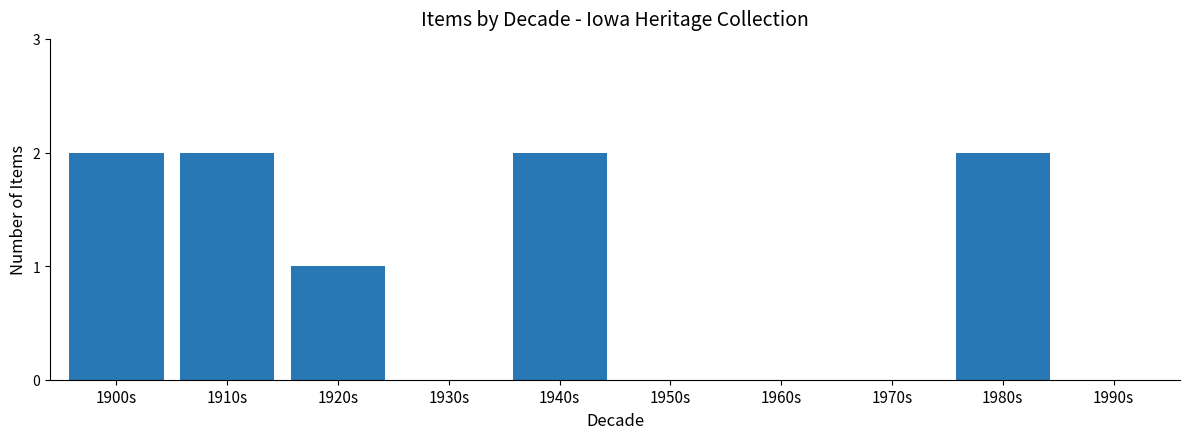

The value at 1960s is 1. True or false?

False